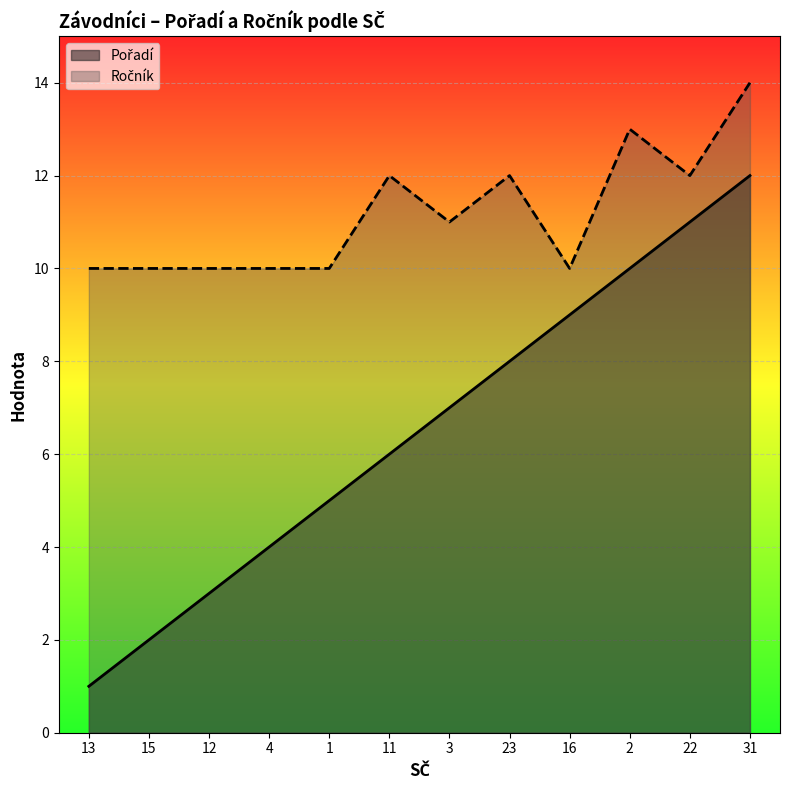

Rank the series at 4 from lowest to highest value.

Pořadí, Ročník